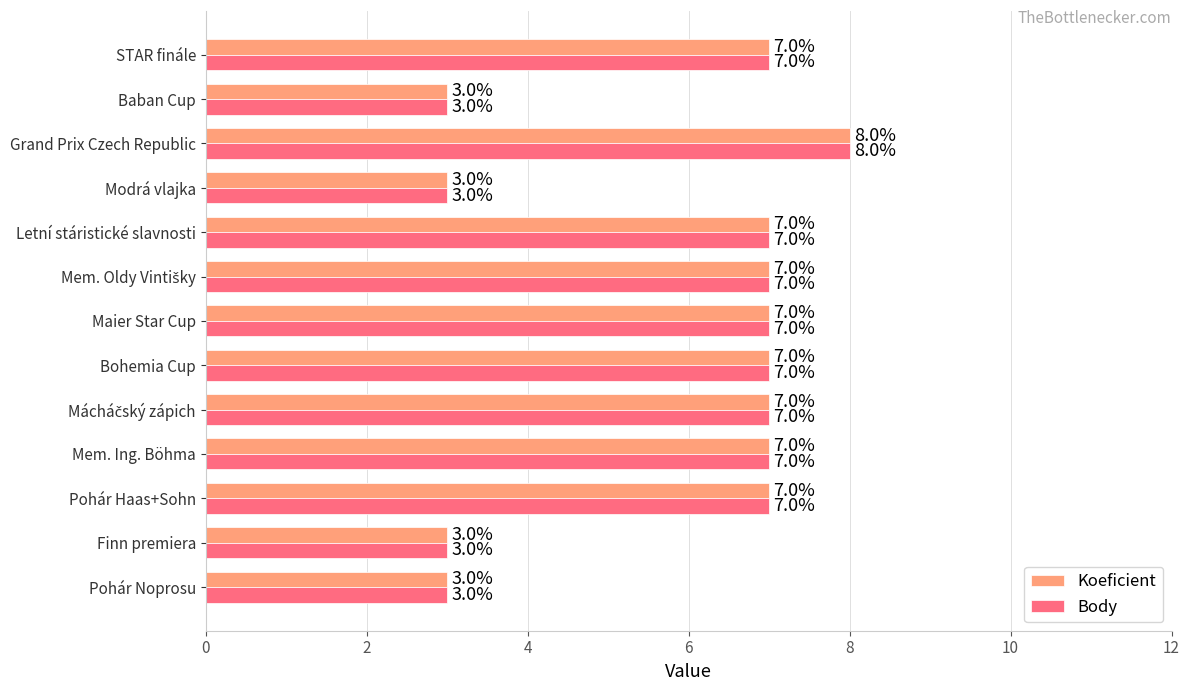

What is the total value across all series at STAR finále?

14